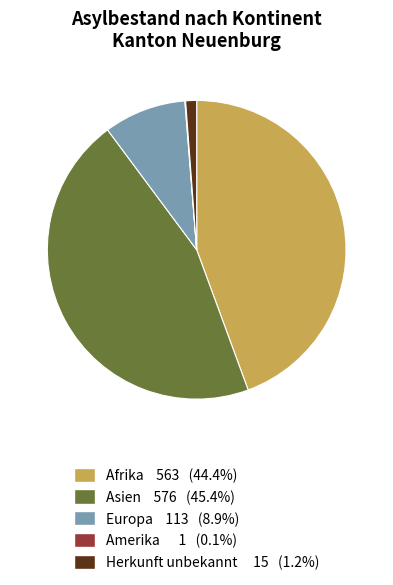

Do Afrika 563 (44.4%) and Herkunft unbekannt 15 (1.2%) together represent more than half of the pie?

No